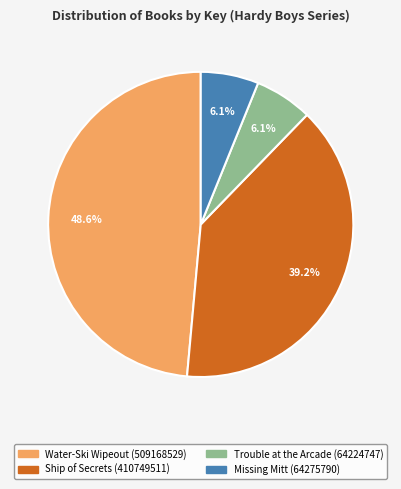

Do Water-Ski Wipeout (509168529) and Trouble at the Arcade (64224747) together represent more than half of the pie?

Yes